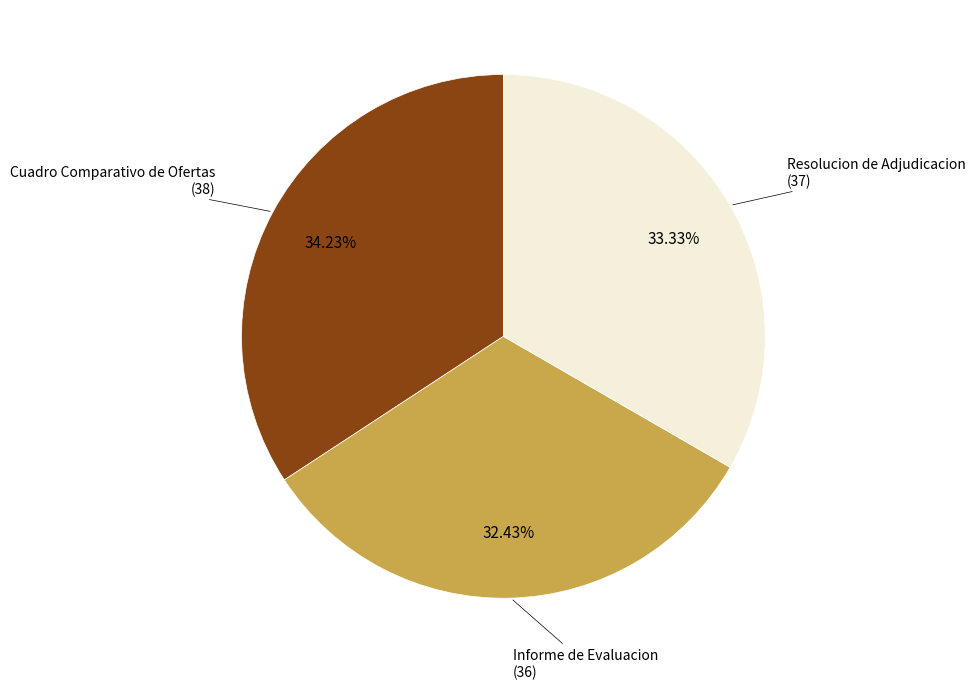

Is there a majority slice in this chart?

No